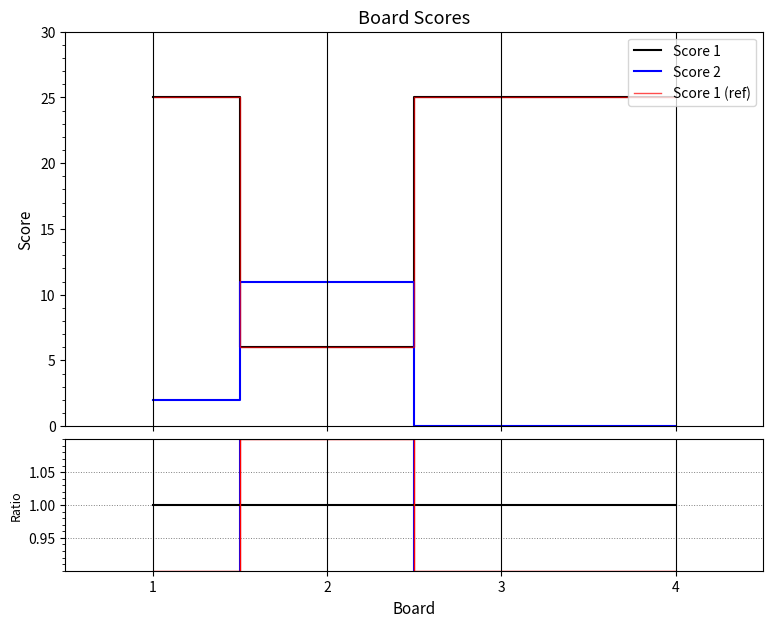

Between 1 and 2, which series saw the biggest shift?

Score 1